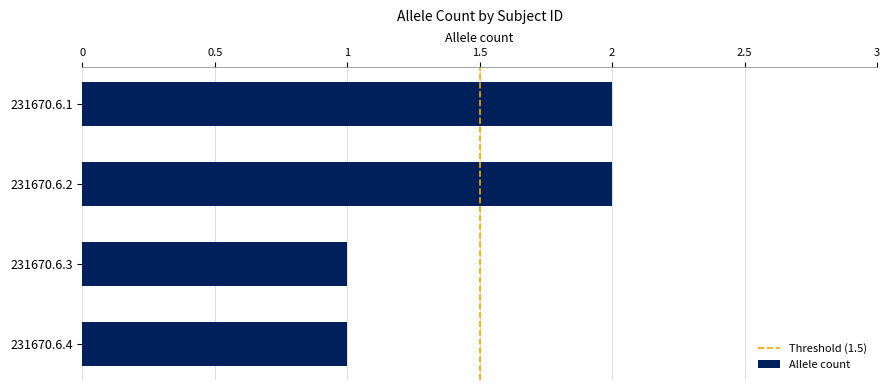

What is the difference between the maximum and minimum values?

1